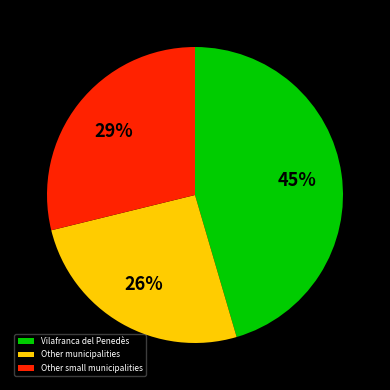

To the nearest percent, what is the average slice percentage?

33%